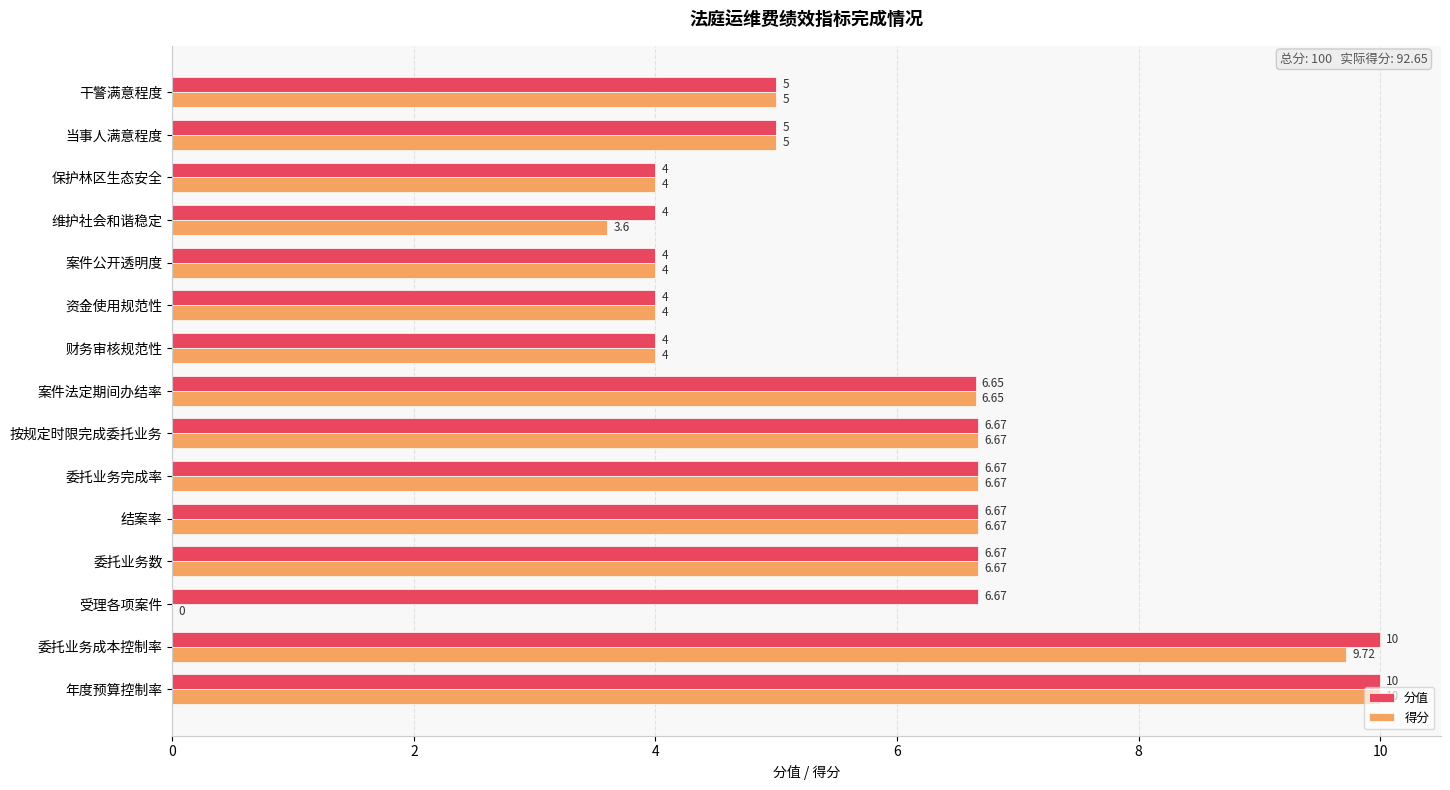

What is the sum of the 得分 values at 受理各项案件 and 案件公开透明度?

4.0